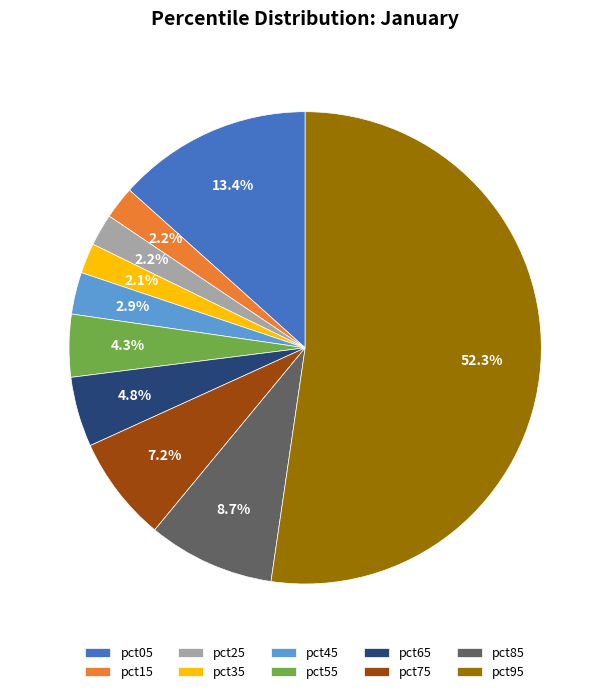

To the nearest percent, what is the combined percentage of pct75 and pct65?

12%